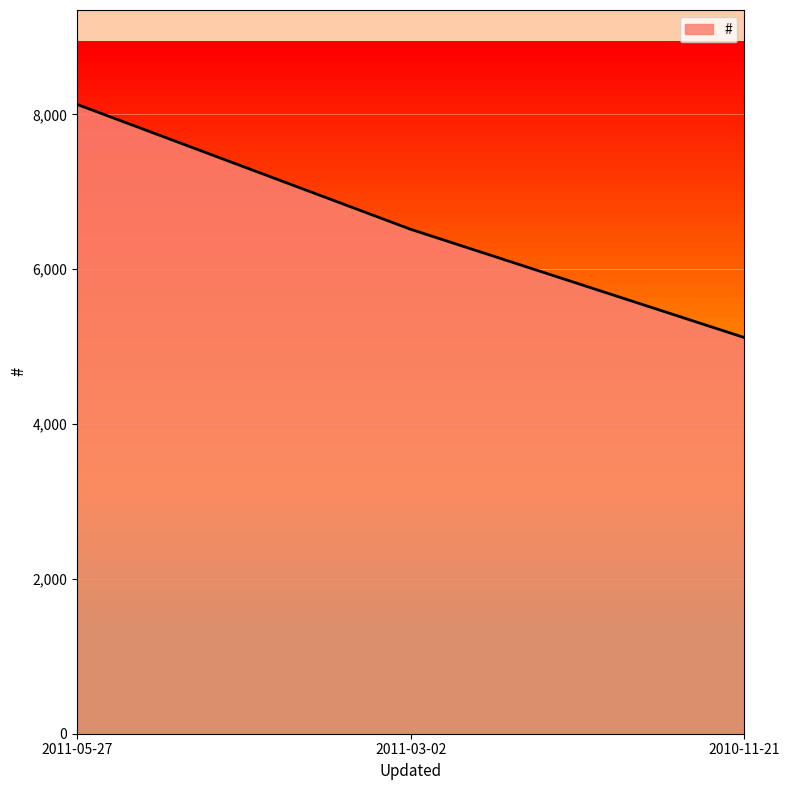

What is the greatest value displayed?

8128